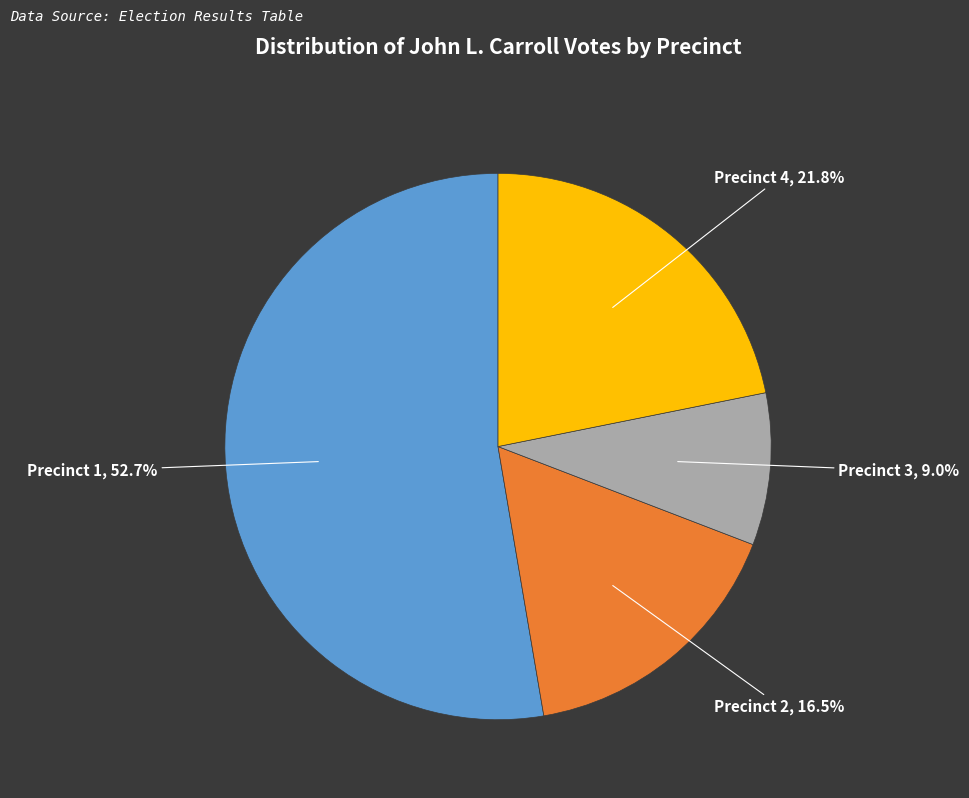

Which slice represents more than half of the pie?

Precinct 1